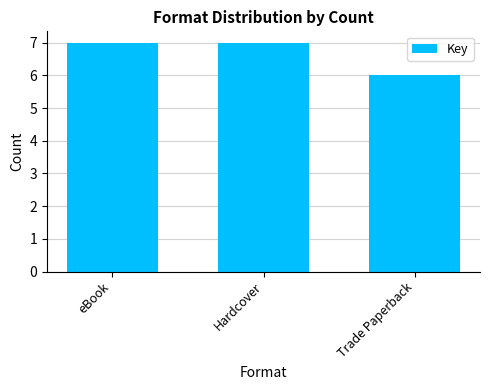

Approximately how many times larger is the value at Trade Paperback compared to eBook?

0.9